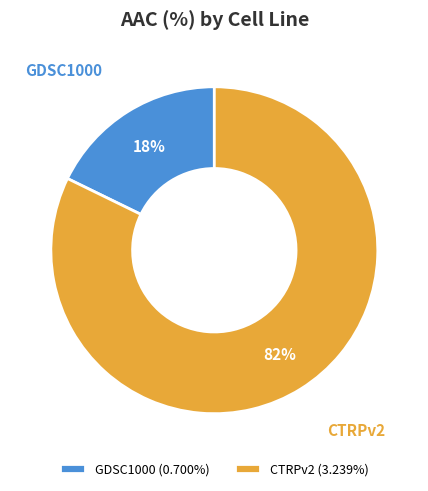

True or false: GDSC1000 accounts for 18% of the total.

True